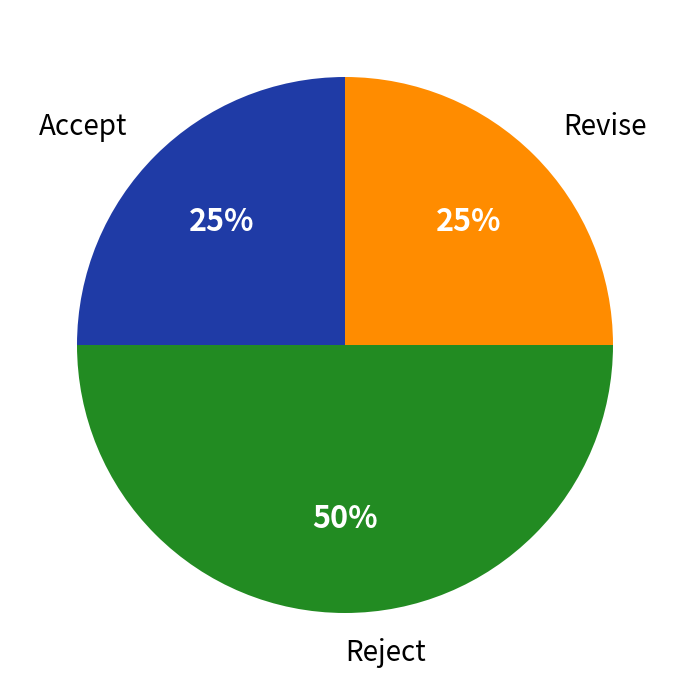

Approximately how many times larger is the value at Reject compared to Accept?

2.0